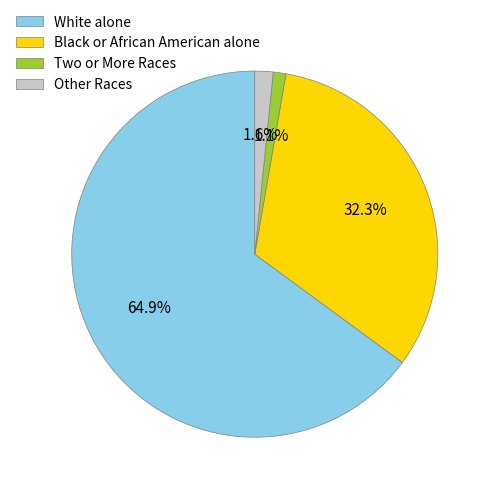

To the nearest percent, what portion does Two or More Races represent?

1%